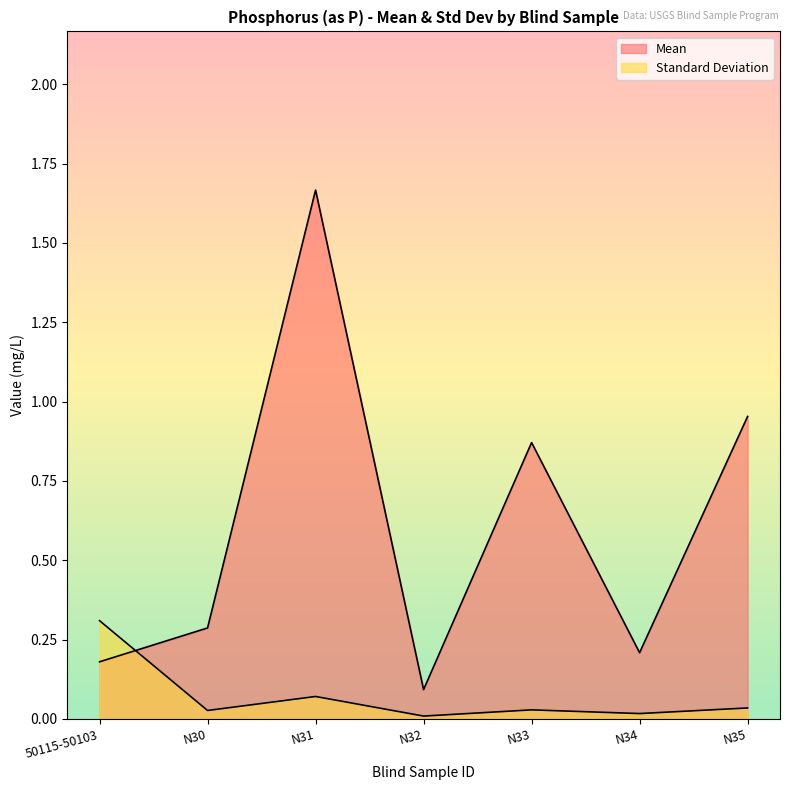

What is the difference between the highest and lowest values at N35?

0.9